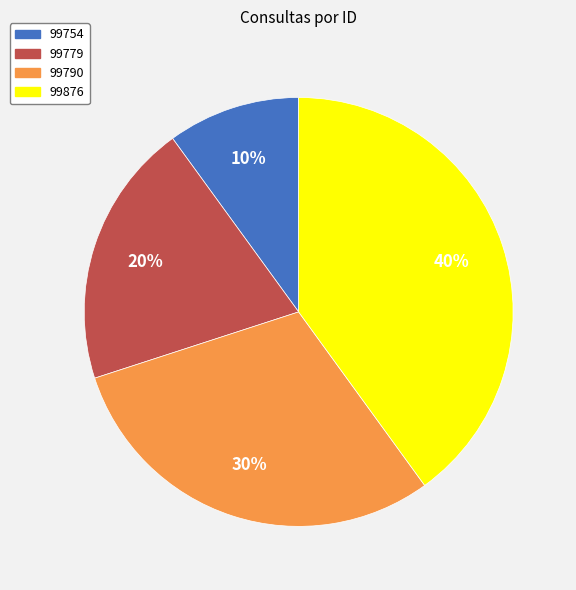

Approximately how many times larger is the value at 99790 compared to 99754?

3.0